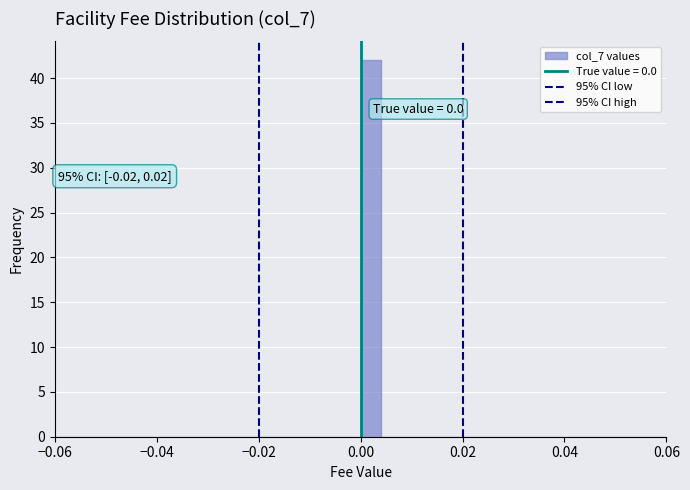

Around what value on the x-axis is the tallest bar? Give the approximate position of its centre, as read against the axis.

0.002